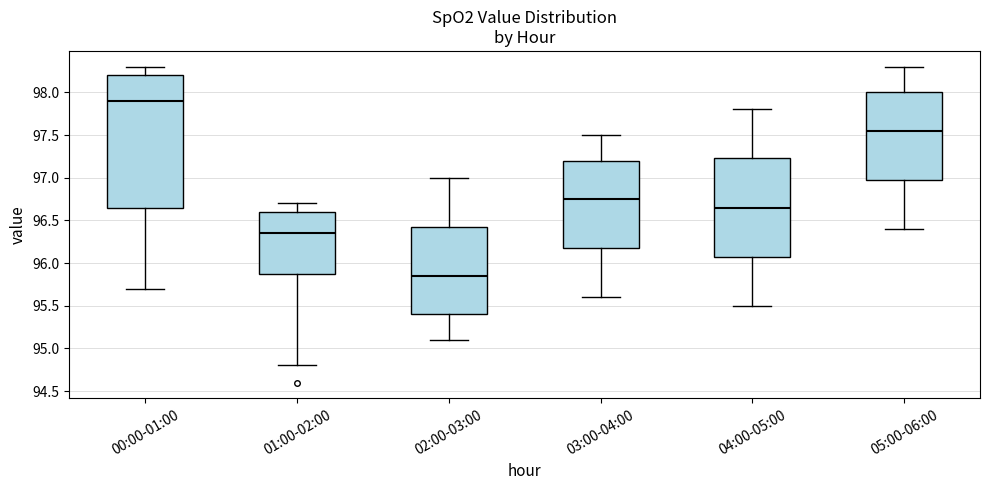

Reading left to right, transcribe this box plot: for each box, give where its median line is, the range the box spans, and where its two whiskers end, as read against the y-axis. The values are not printed on the chart, so give them approximately, as read against the axis.

00:00-01:00: median 97.90, box 96.65 to 98.20, whiskers 95.70 to 98.30
01:00-02:00: median 96.35, box 95.90 to 96.60, whiskers 94.80 to 96.70
02:00-03:00: median 95.85, box 95.40 to 96.45, whiskers 95.10 to 97.00
03:00-04:00: median 96.75, box 96.20 to 97.20, whiskers 95.60 to 97.50
04:00-05:00: median 96.65, box 96.10 to 97.25, whiskers 95.50 to 97.80
05:00-06:00: median 97.55, box 97.00 to 98.00, whiskers 96.40 to 98.30